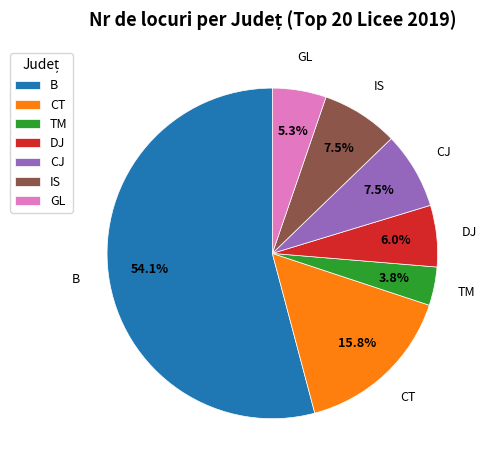

Is it true that TM is 4% of the pie?

True